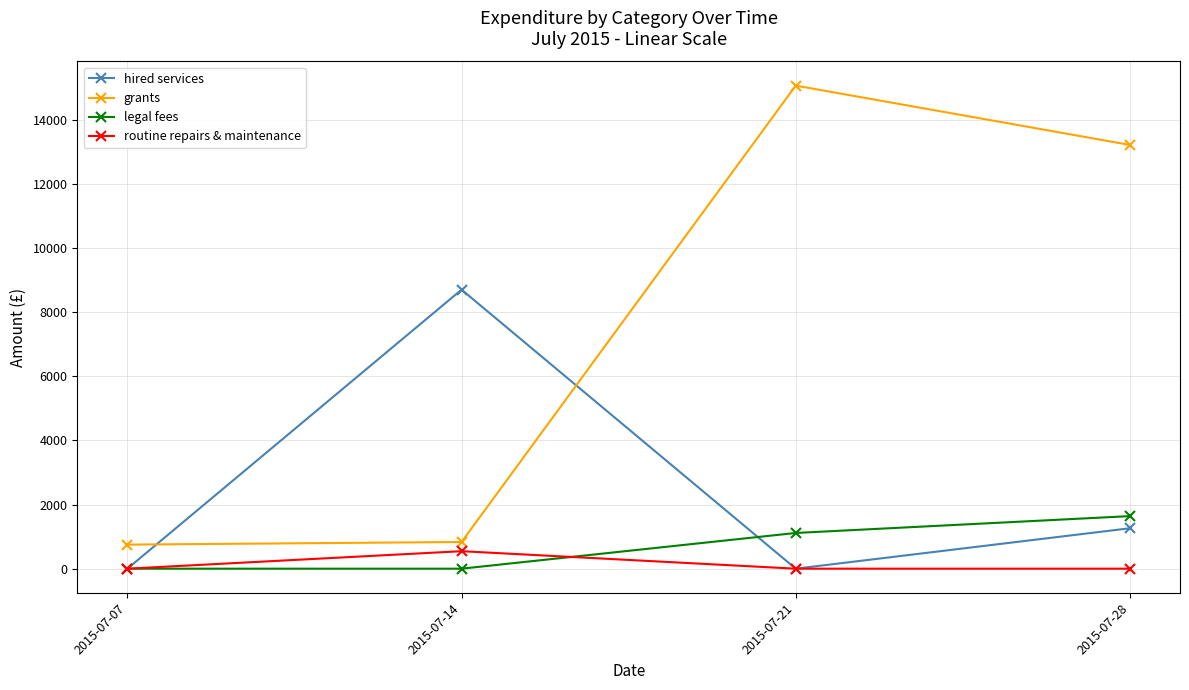

Is this an area chart (filled region under the line)?

No